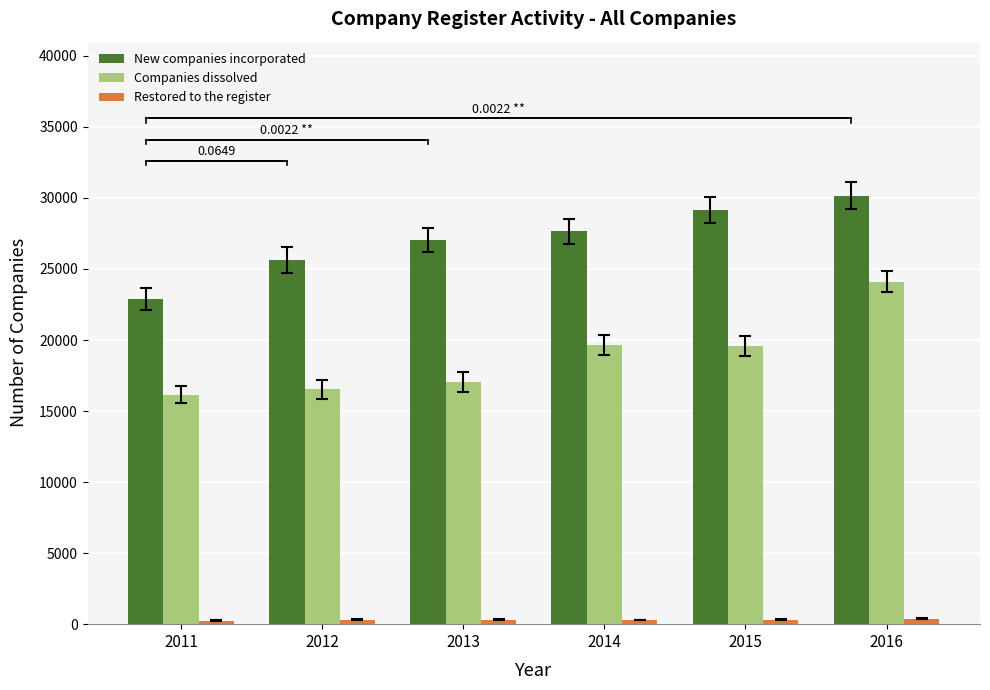

Which series has the largest total across all categories?

New companies incorporated